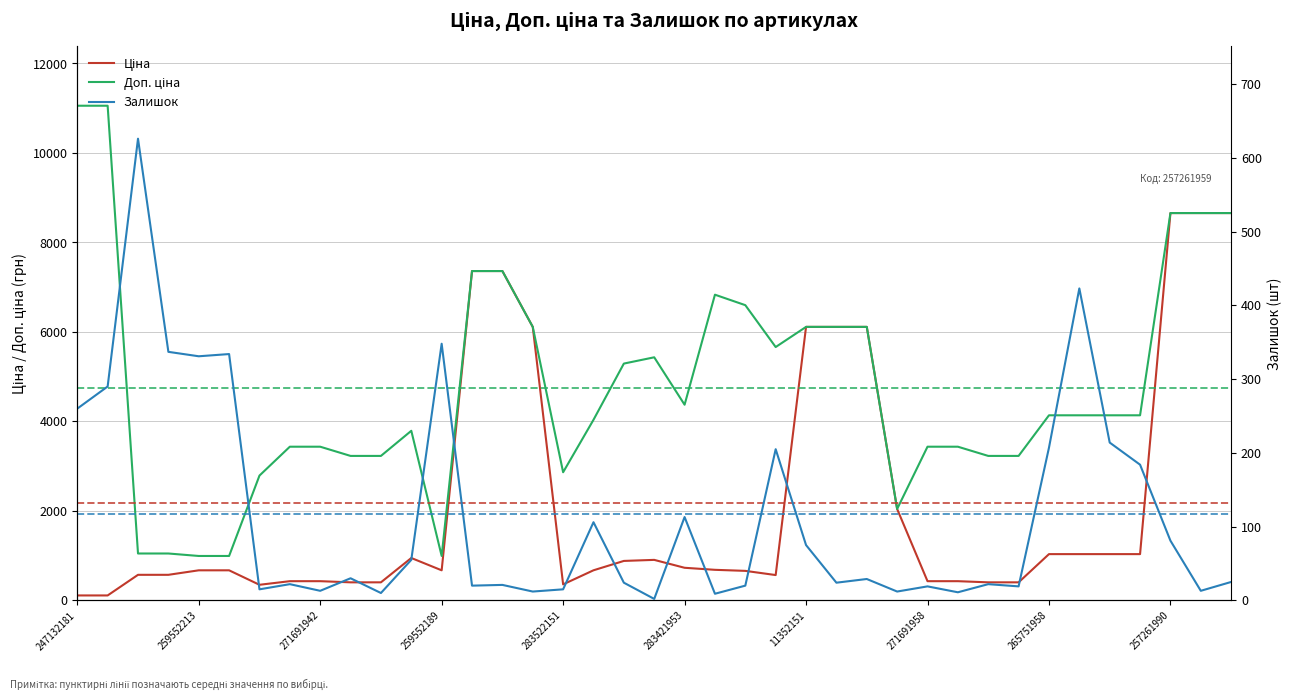

What is the minimum value shown in the chart?

2.0